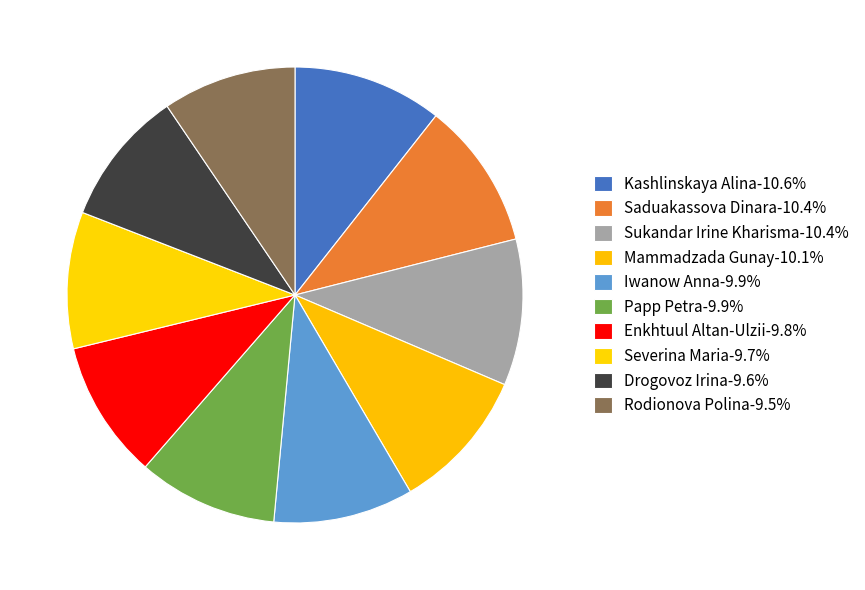

What percentage is NOT represented by Enkhtuul Altan-Ulzii?

90.2%